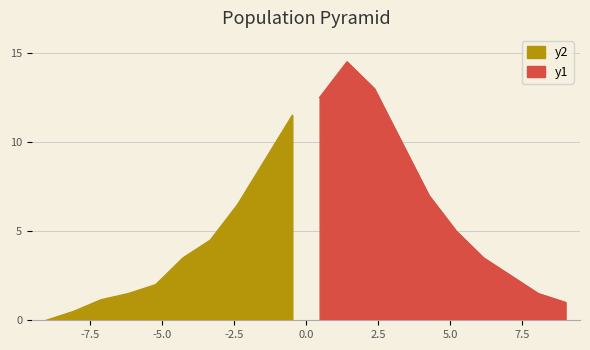

Where is the first local minimum for y2?

3